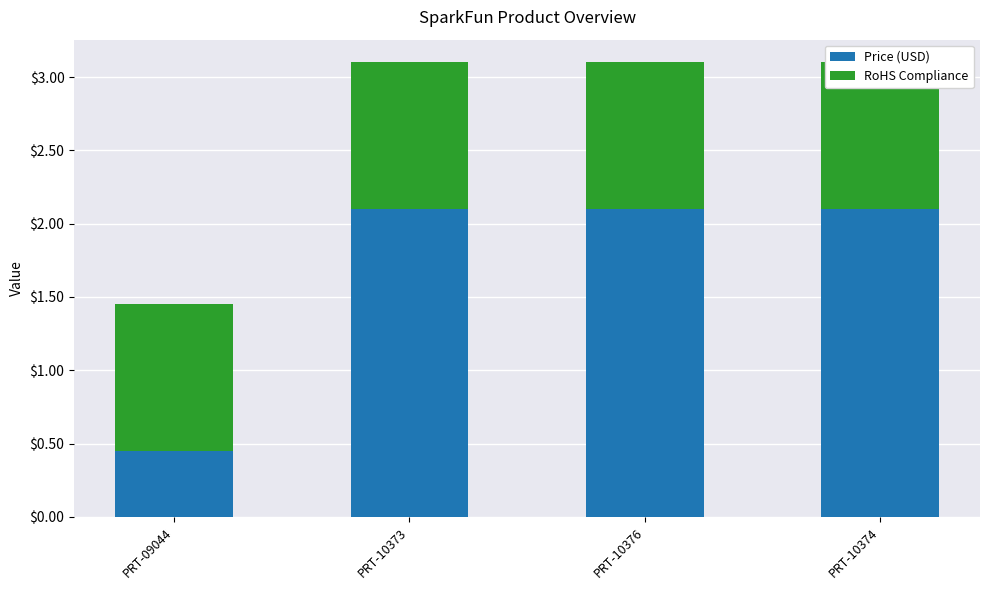

At which category is the sum across all series the highest?

PRT-10373